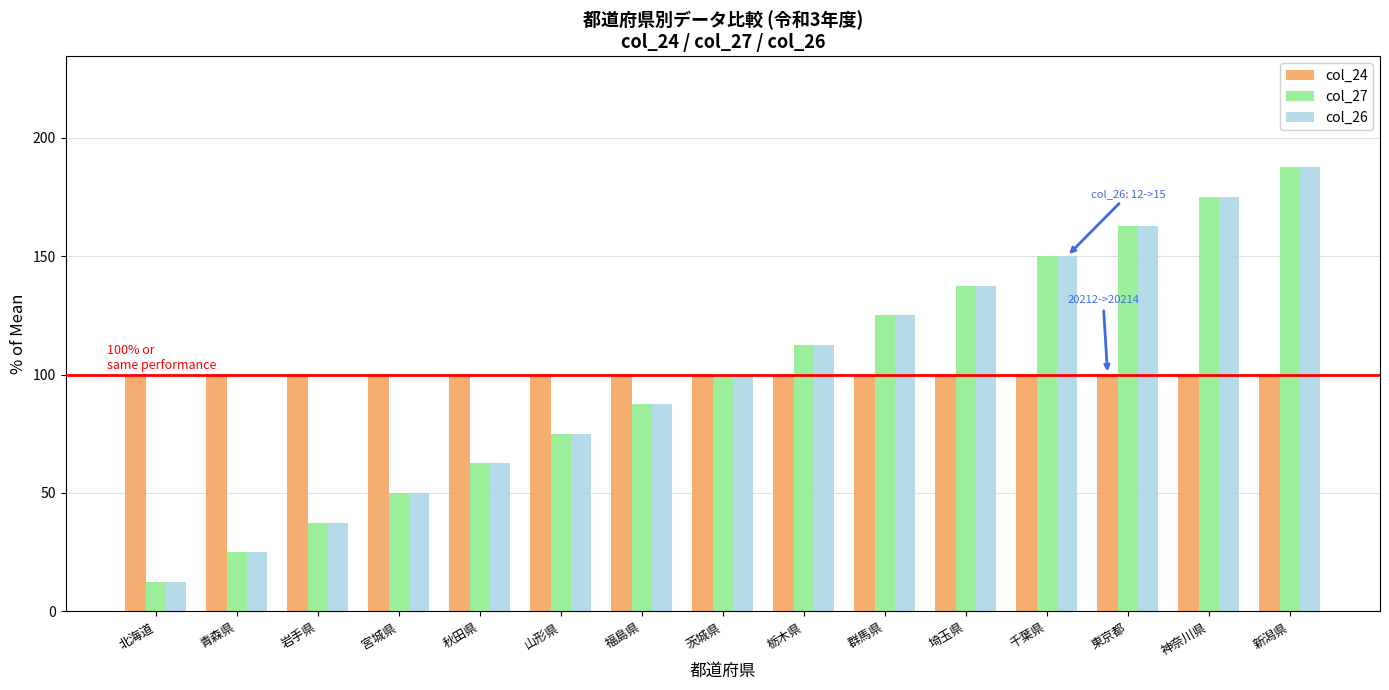

List the labels in order of col_27 value, smallest first.

北海道, 青森県, 岩手県, 宮城県, 秋田県, 山形県, 福島県, 茨城県, 栃木県, 群馬県, 埼玉県, 千葉県, 東京都, 神奈川県, 新潟県